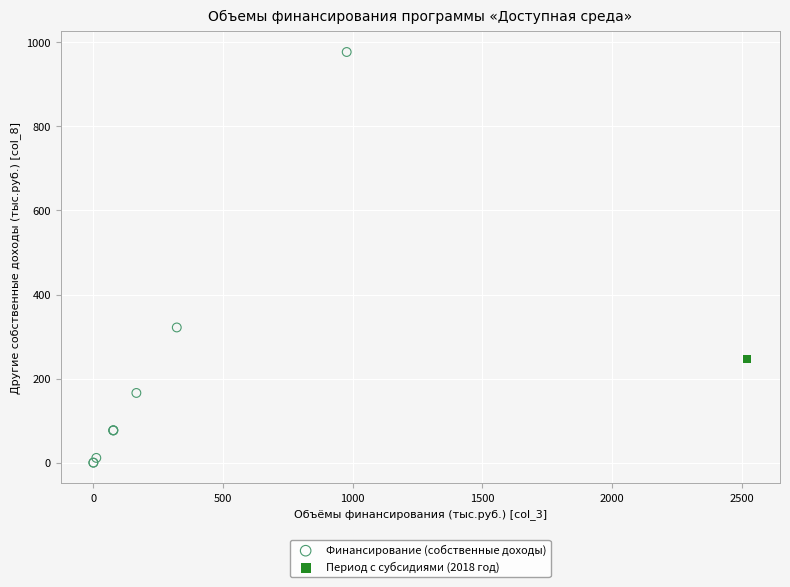

What are all the series names shown in the legend?

Финансирование (собственные доходы), Период с субсидиями (2018 год)